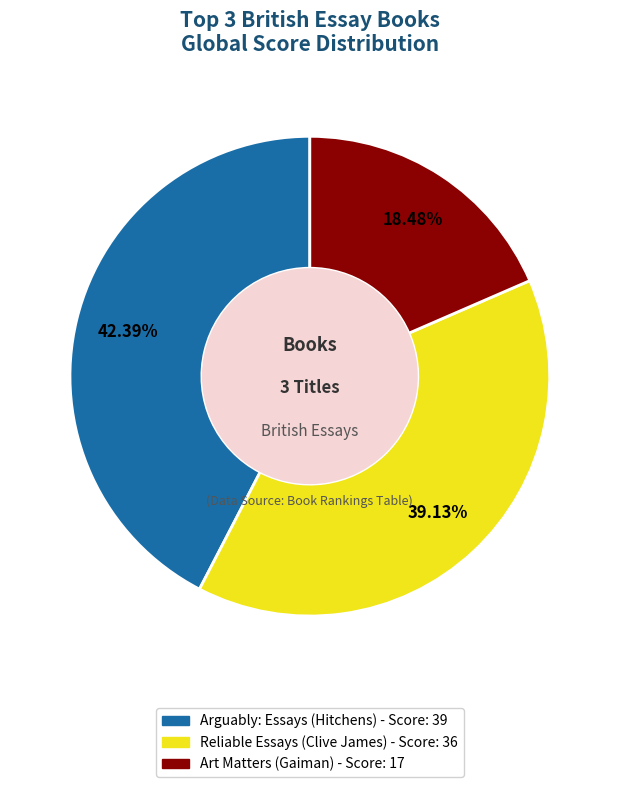

True or false: Art Matters (Gaiman) accounts for 18% of the total.

True